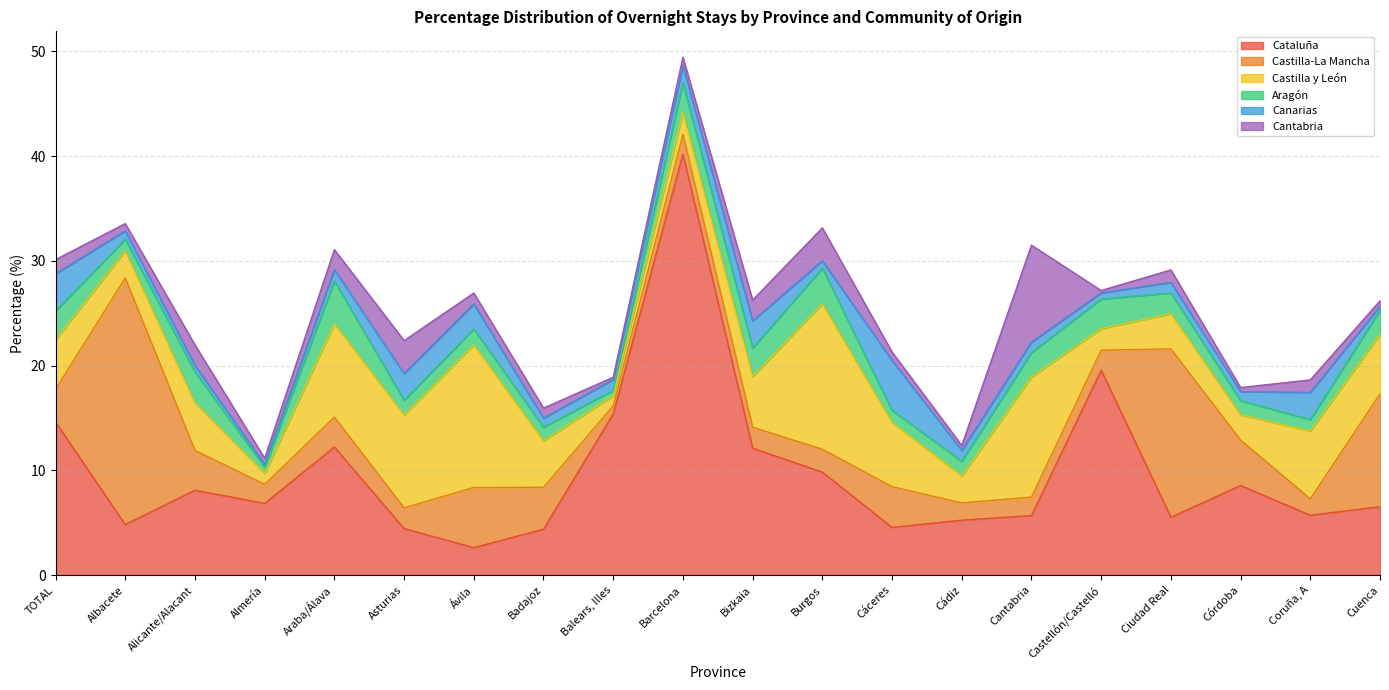

At which label does Cataluña first exceed 6?

TOTAL